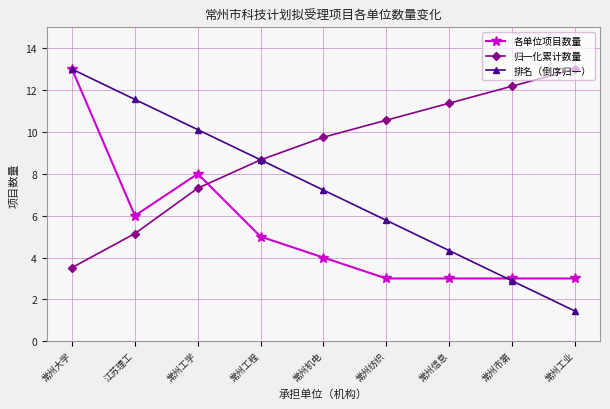

What is the value of the 归一化累计数量 point at the 8th from the left?

12.2